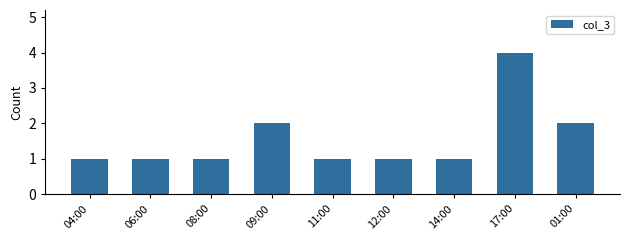

Reading left to right, extract all data points from this chart.

04:00=1	06:00=1	08:00=1	09:00=2	11:00=1	12:00=1	14:00=1	17:00=4	01:00=2